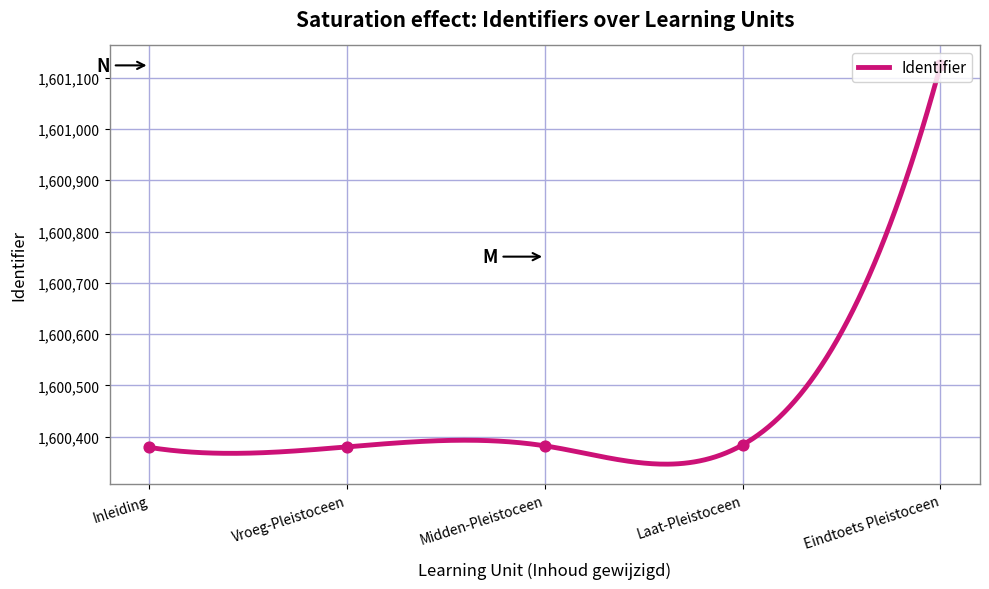

What is the change in value from Inleiding to Eindtoets Pleistoceen?

+745